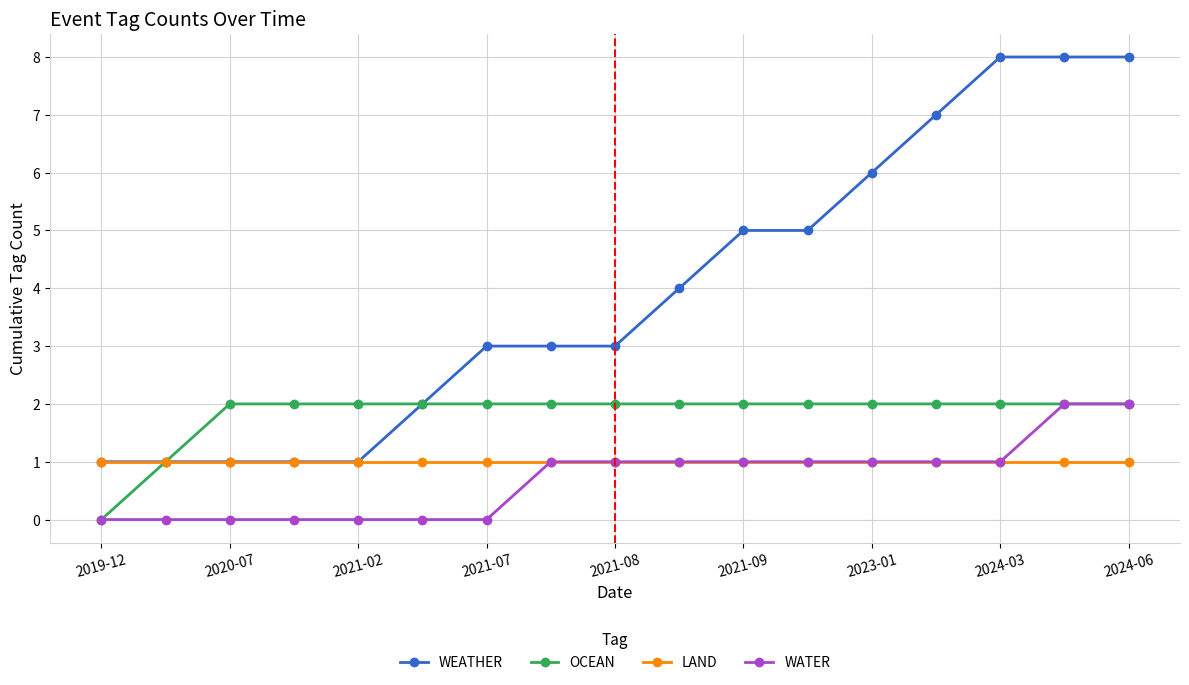

True or false: WATER and WEATHER cross at least once.

False